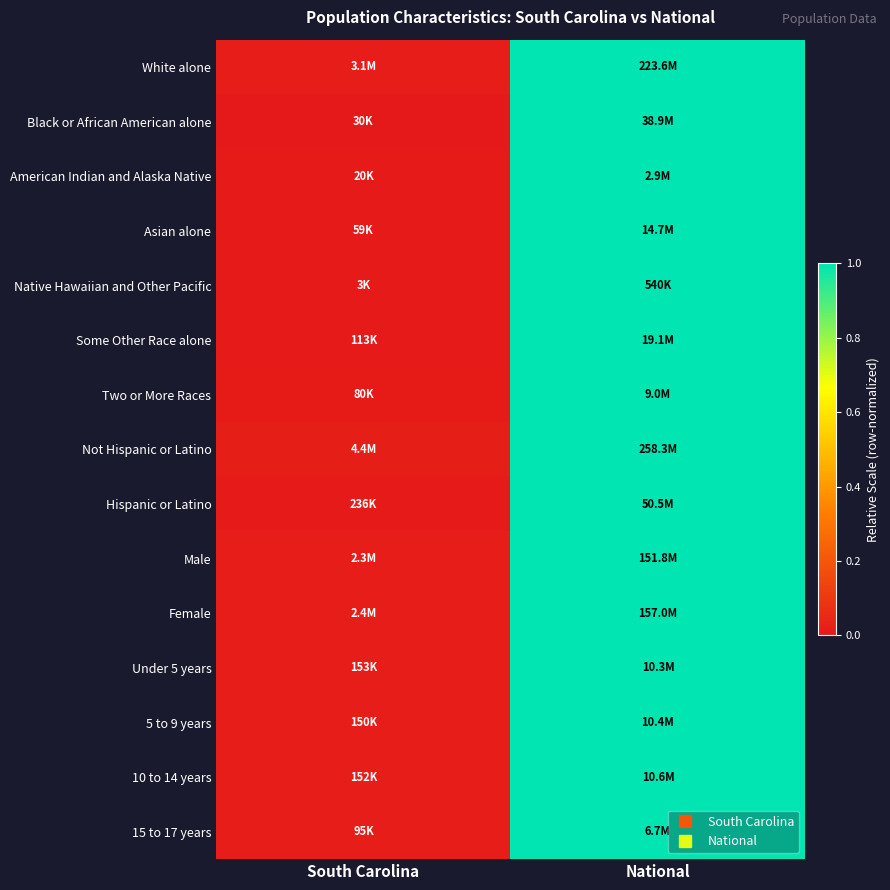

Which series has the largest total across all categories?

Not Hispanic or Latino